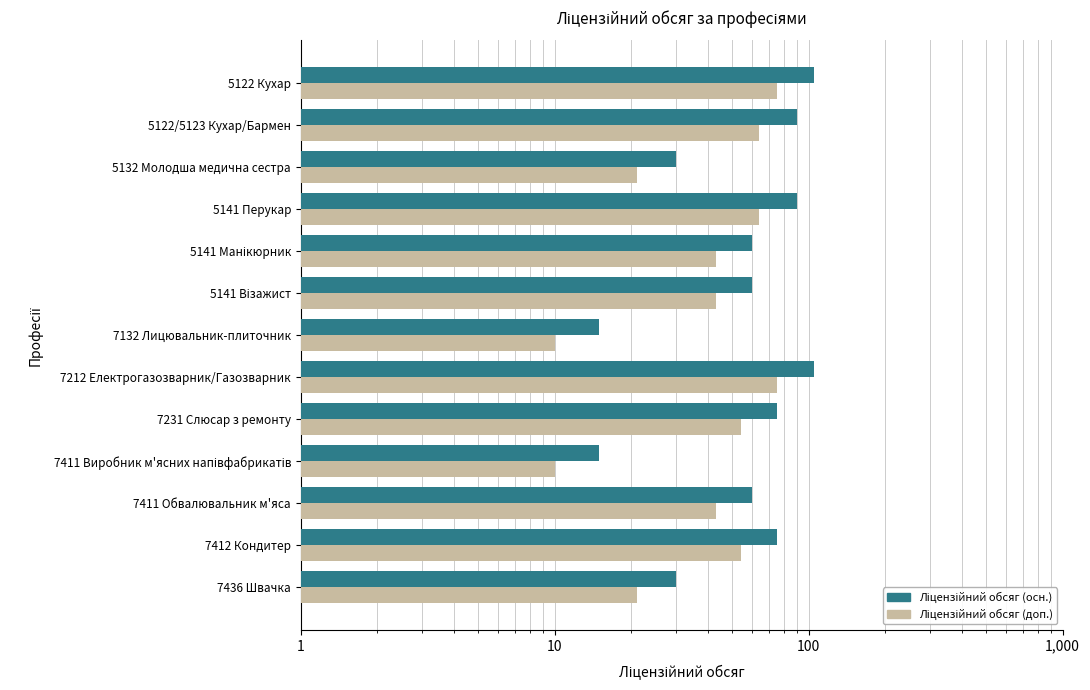

Read the Ліцензійний обсяг (осн.) value at 5132 Молодша медична сестра.

30